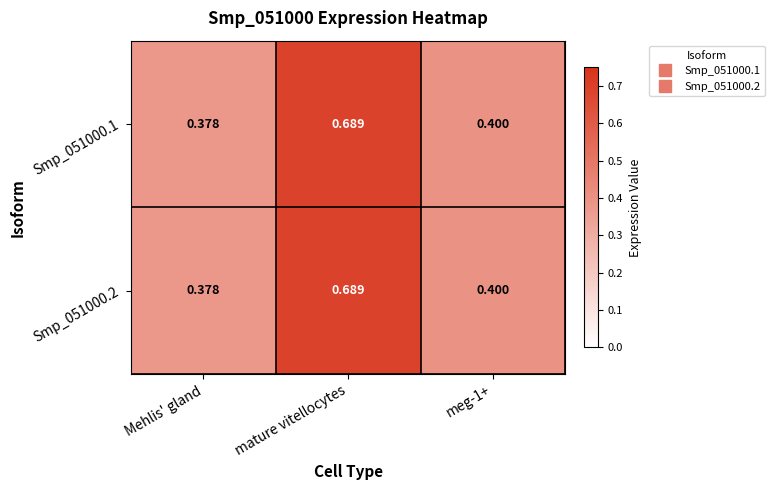

Where is Smp_051000.2 nearest to the value 0?

Mehlis' gland